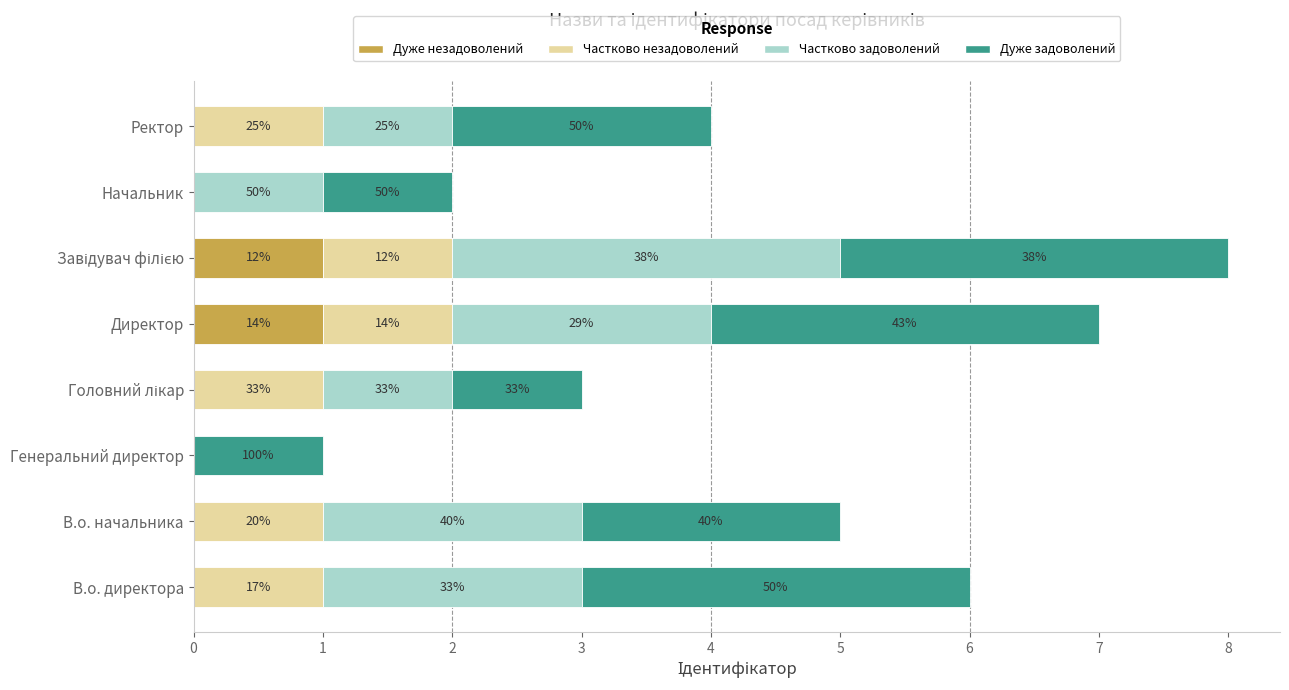

What are all the series names shown in the legend?

Дуже незадоволений, Частково незадоволений, Частково задоволений, Дуже задоволений